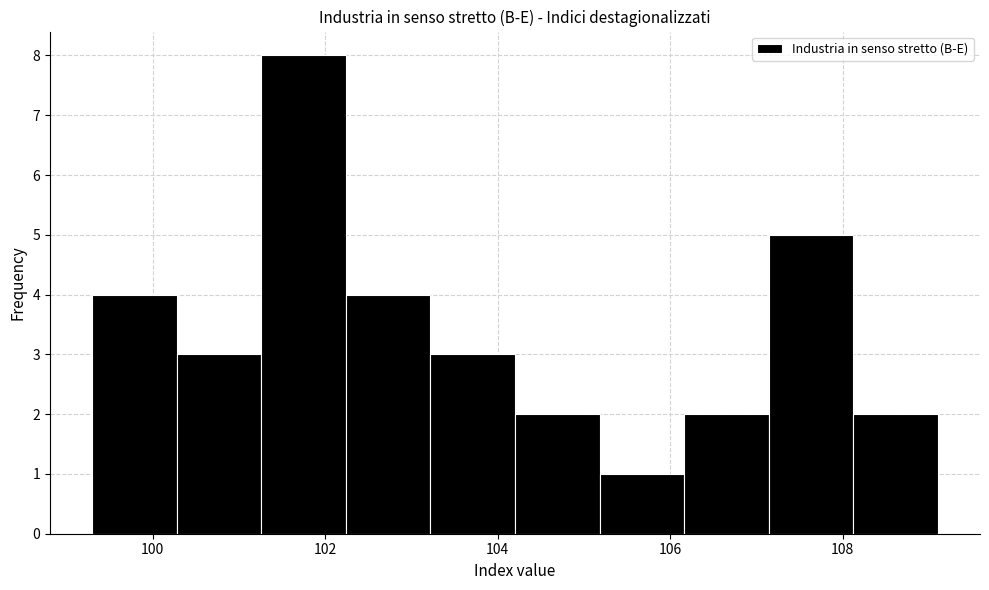

Which range on the x-axis has the tallest bar?

101.26 to 102.24